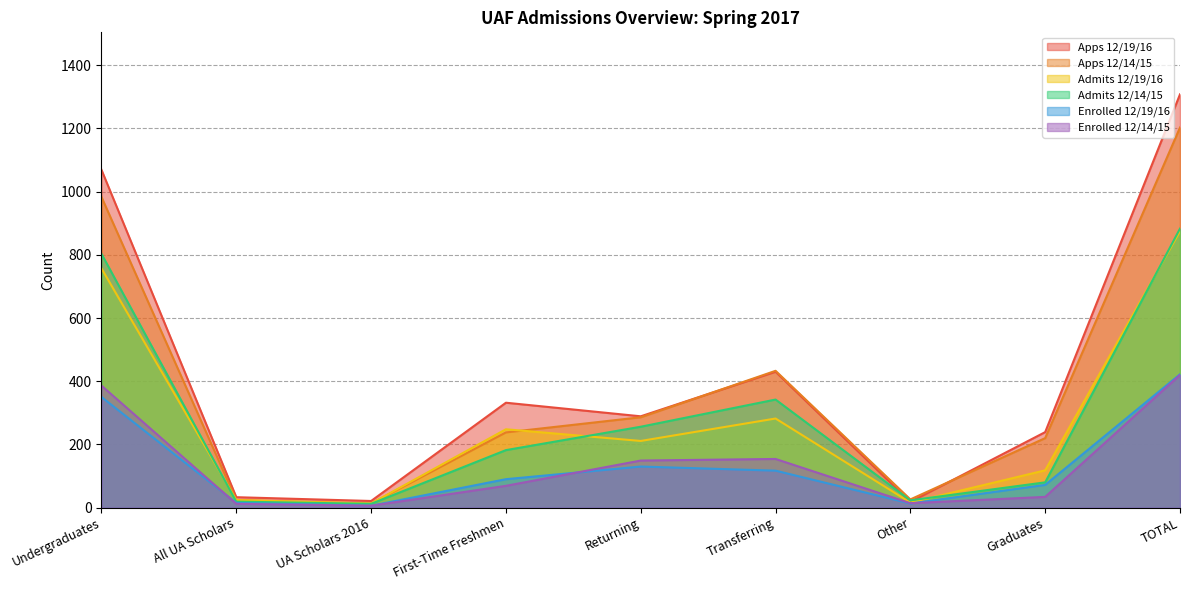

What is the sum of the Enrolled 12/14/15 values at UA Scholars 2016 and Other?

20